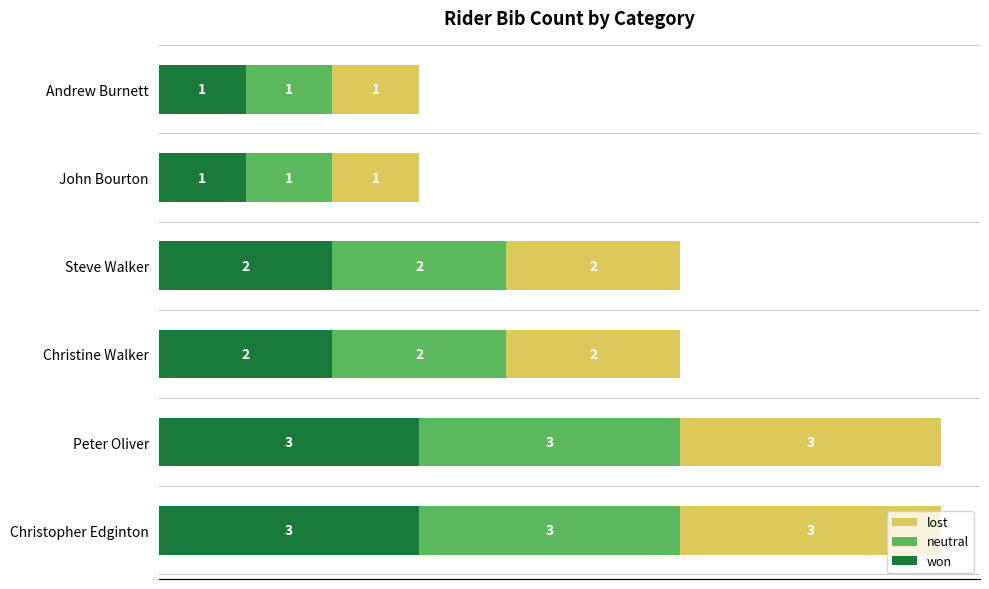

How many categories are shown in the chart?

6